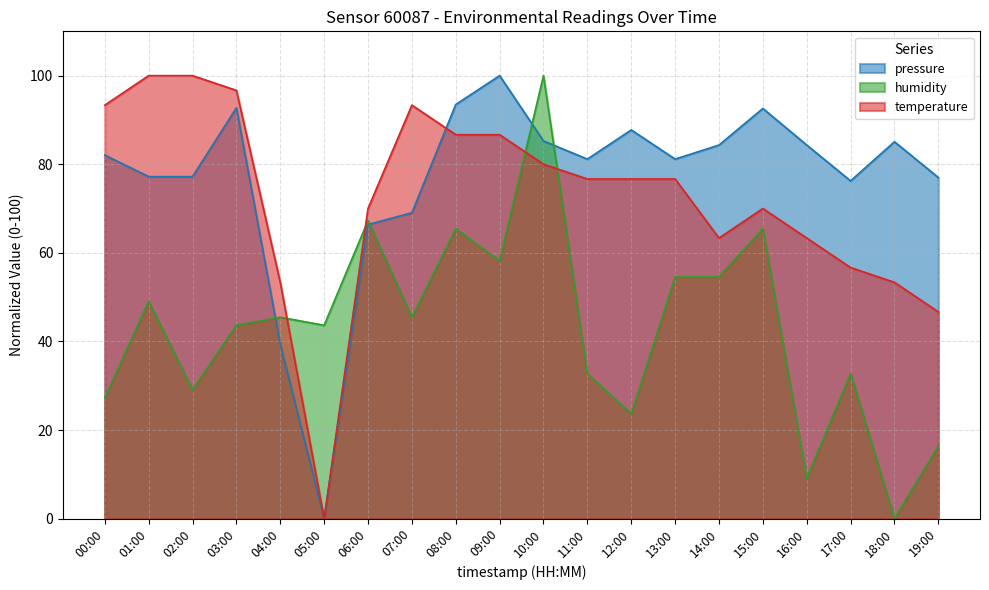

Which series has the largest total across all categories?

pressure